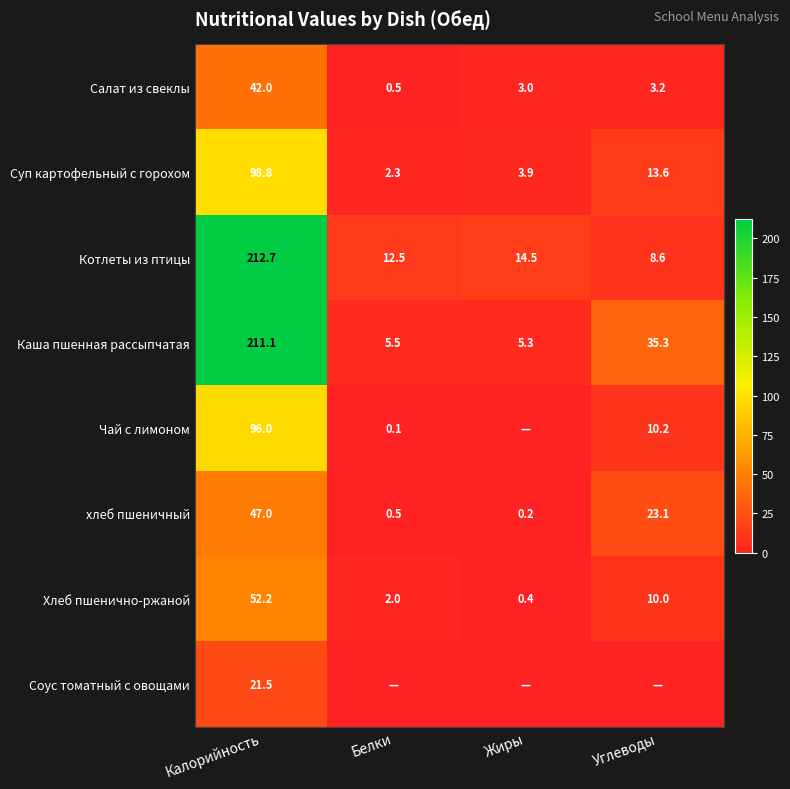

At how many categories does at least one series exceed 159?

1